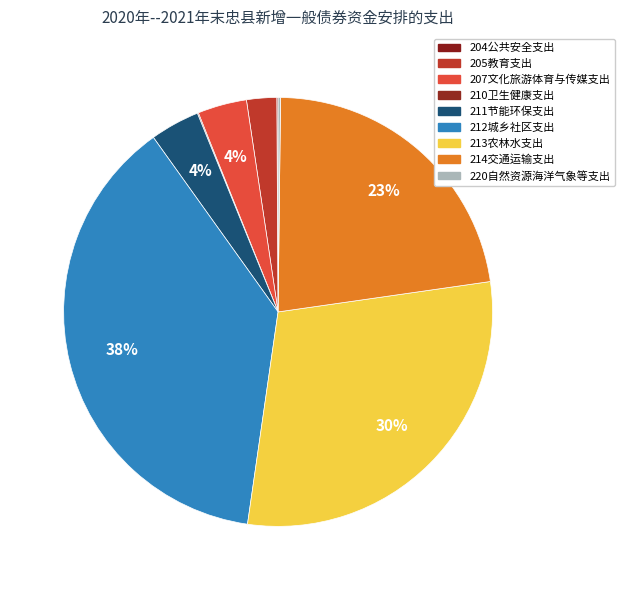

What is the change in value from 207文化旅游体育与传媒支出 to 214交通运输支出?

+1.5